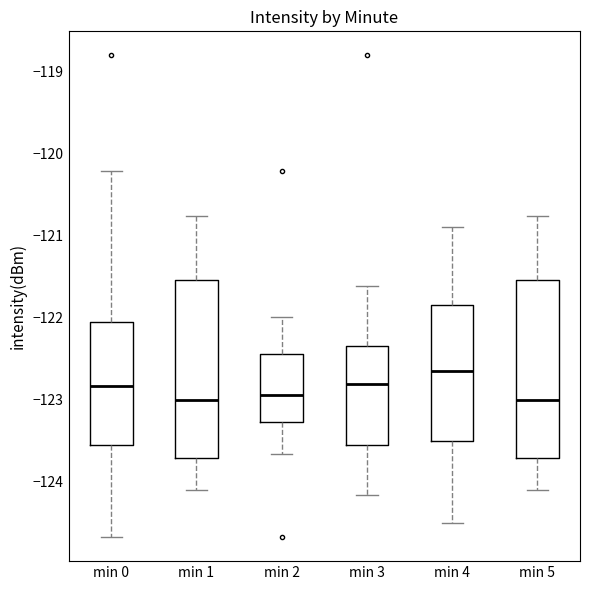

Reading left to right, read every box against the y-axis: the position of its median line, the range the box covers, and the ends of its whiskers. The values are not printed on the chart, so give them approximately, as read against the axis.

min 0: median -122.8, box -123.6 to -122.1, whiskers -124.7 to -120.2
min 1: median -123.0, box -123.7 to -121.5, whiskers -124.1 to -120.8
min 2: median -123.0, box -123.3 to -122.4, whiskers -123.7 to -122.0
min 3: median -122.8, box -123.6 to -122.3, whiskers -124.2 to -121.6
min 4: median -122.7, box -123.5 to -121.8, whiskers -124.5 to -120.9
min 5: median -123.0, box -123.7 to -121.5, whiskers -124.1 to -120.8